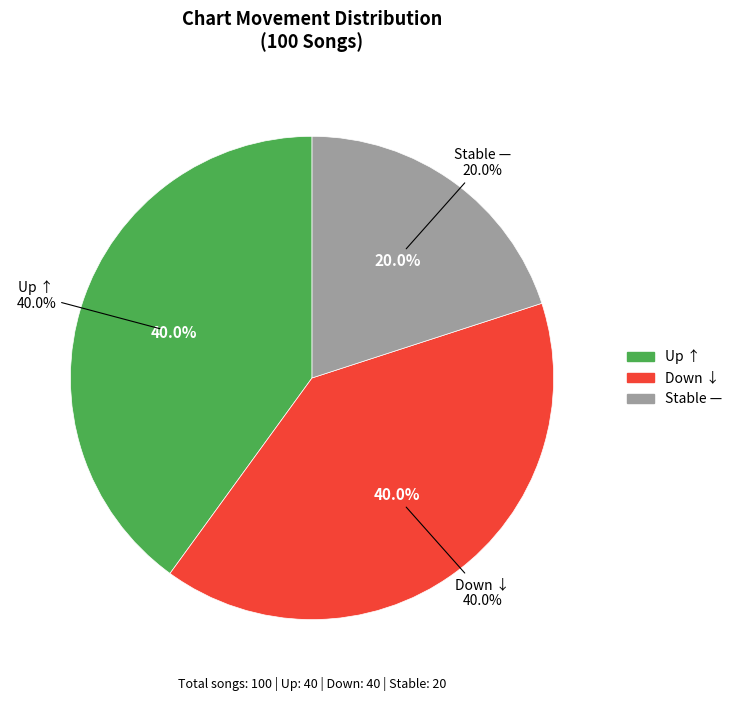

To the nearest percent, what is the average slice percentage?

33%